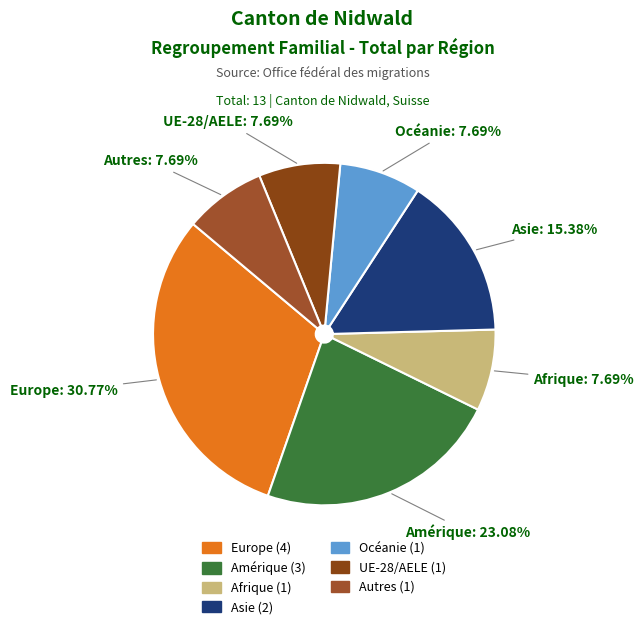

Which has a higher value, Amérique or Autres?

Amérique